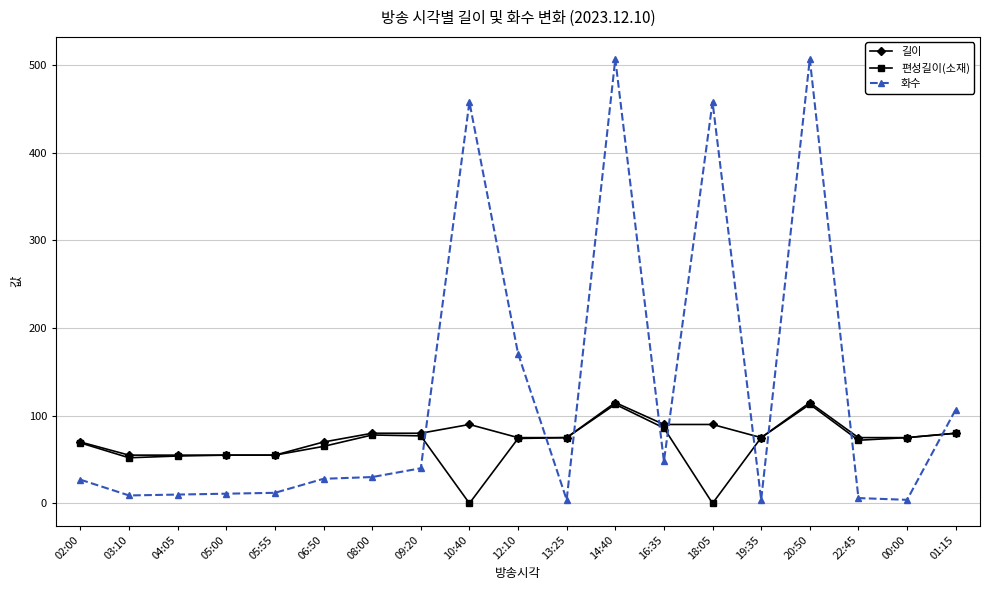

What is the label of the 1st point from the right?

01:15